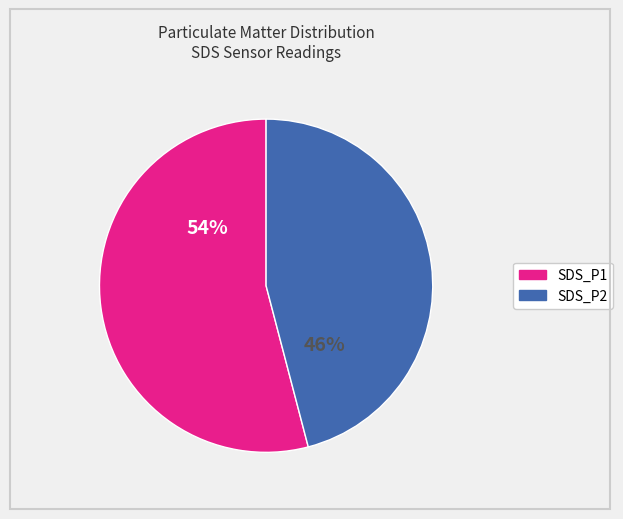

Is the sum of SDS_P1 and SDS_P2 greater than half?

Yes